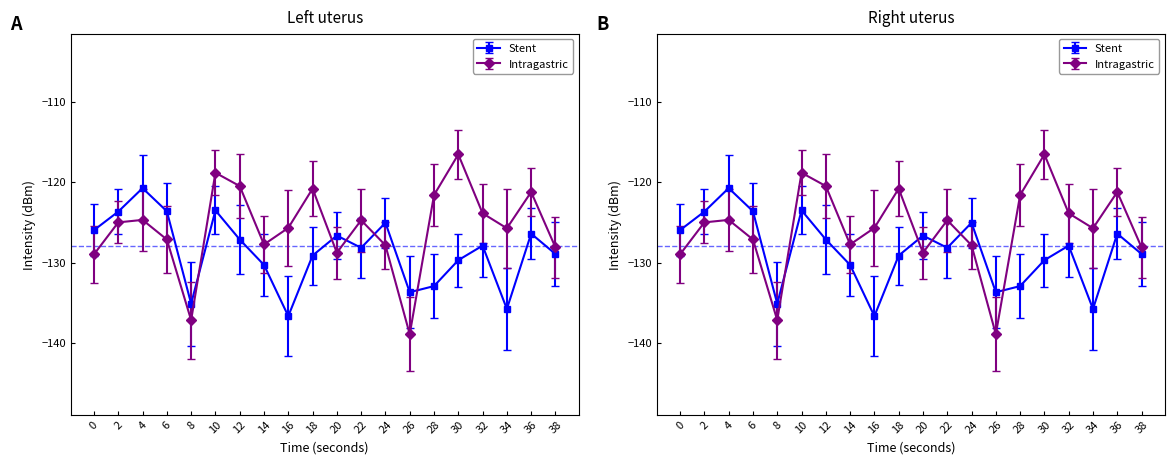

Rank the categories by Stent value from highest to lowest.

4, 10, 6, 2, 24, 0, 36, 20, 12, 32, 22, 38, 18, 30, 14, 28, 26, 8, 34, 16